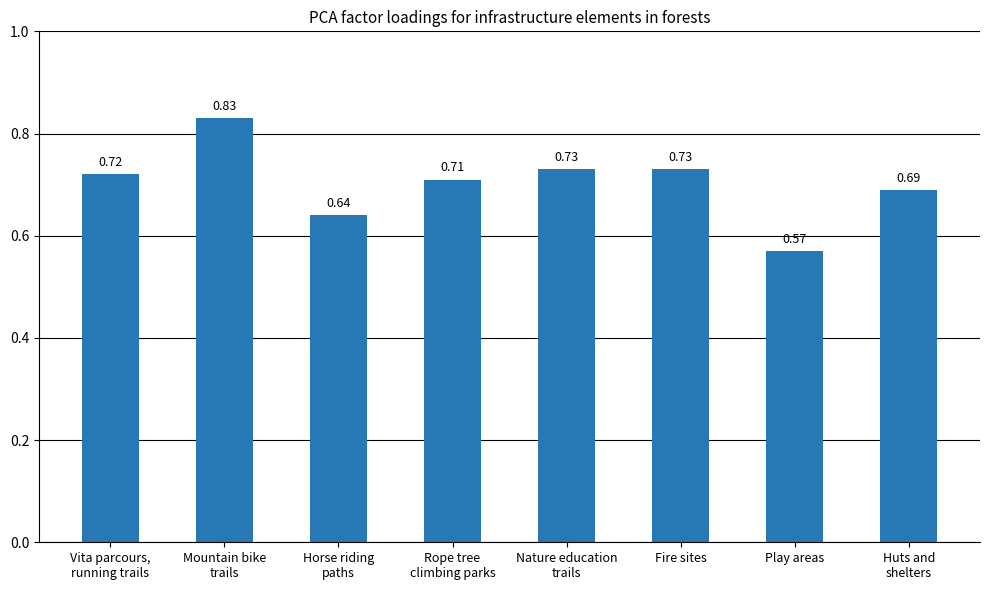

Where is the data nearest to the value 0?

Play areas